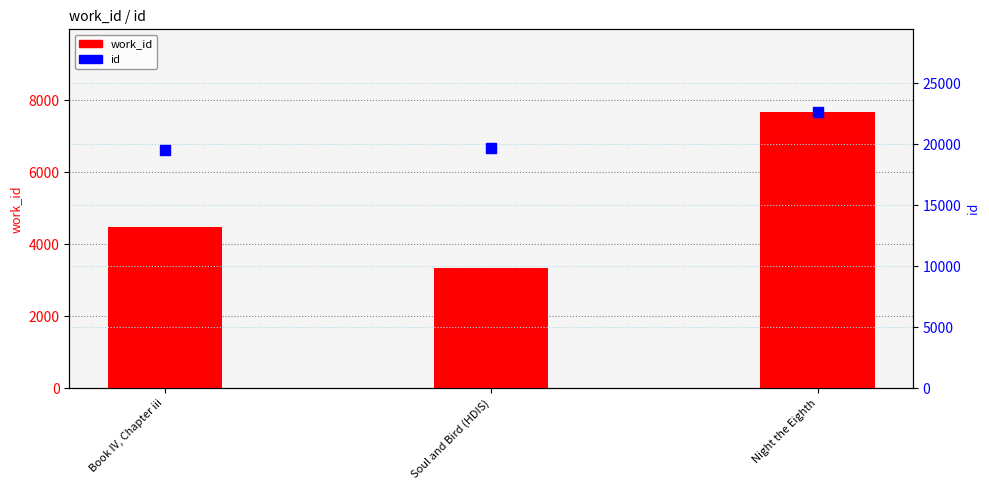

What is the total value across all series at Book IV, Chapter iii?

23988